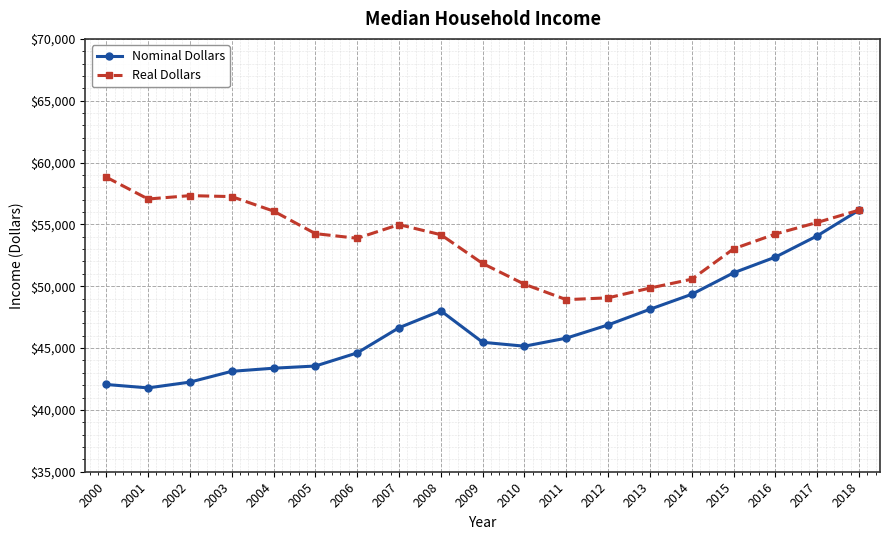

What is the maximum value shown in the chart?

58818